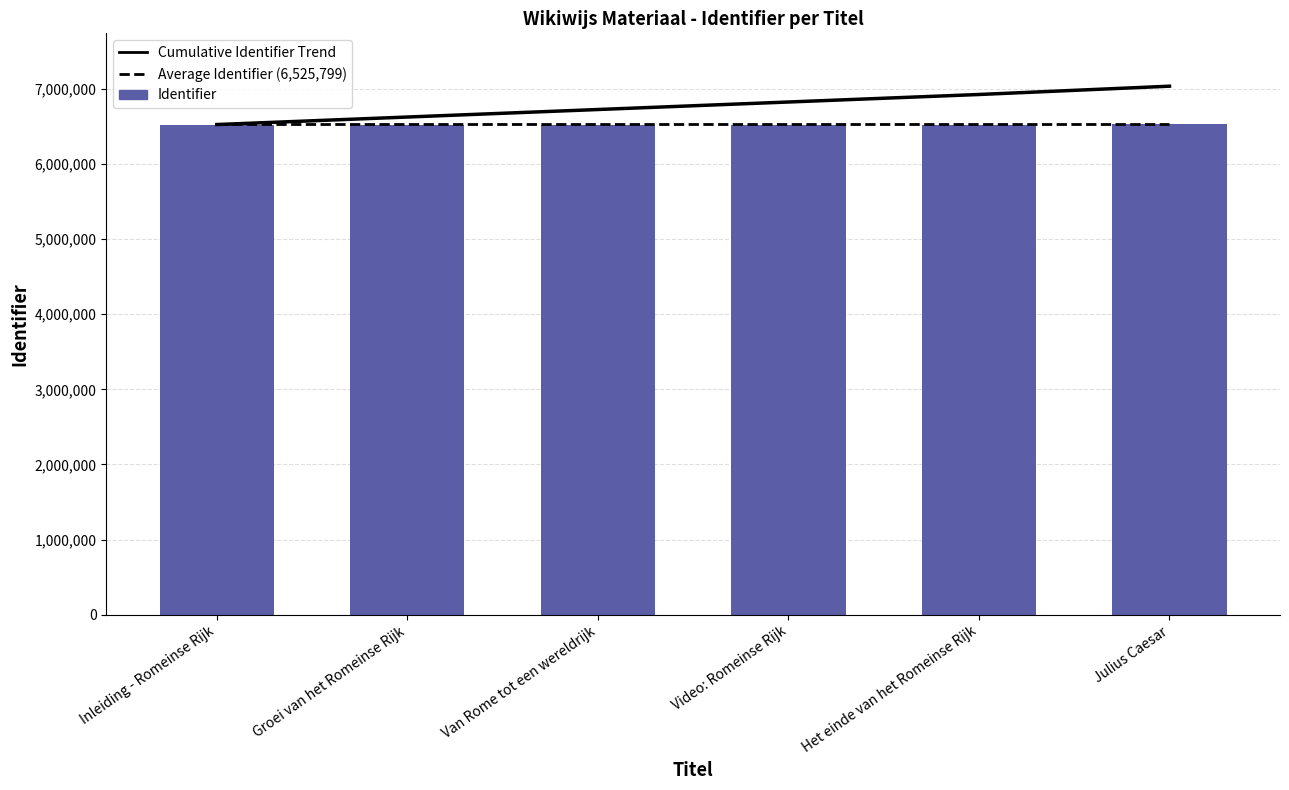

Where is Cumulative Identifier Trend nearest to the value 6779299?

Video: Romeinse Rijk